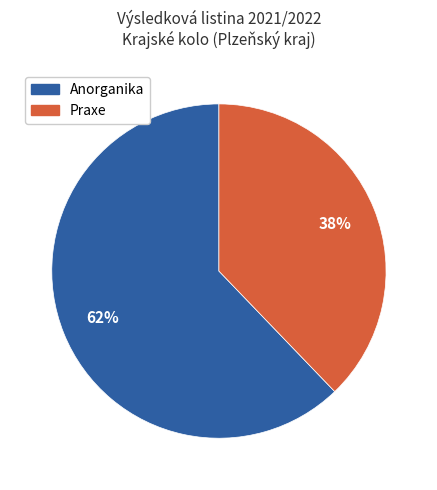

To the nearest percent, what is the average slice percentage?

50%